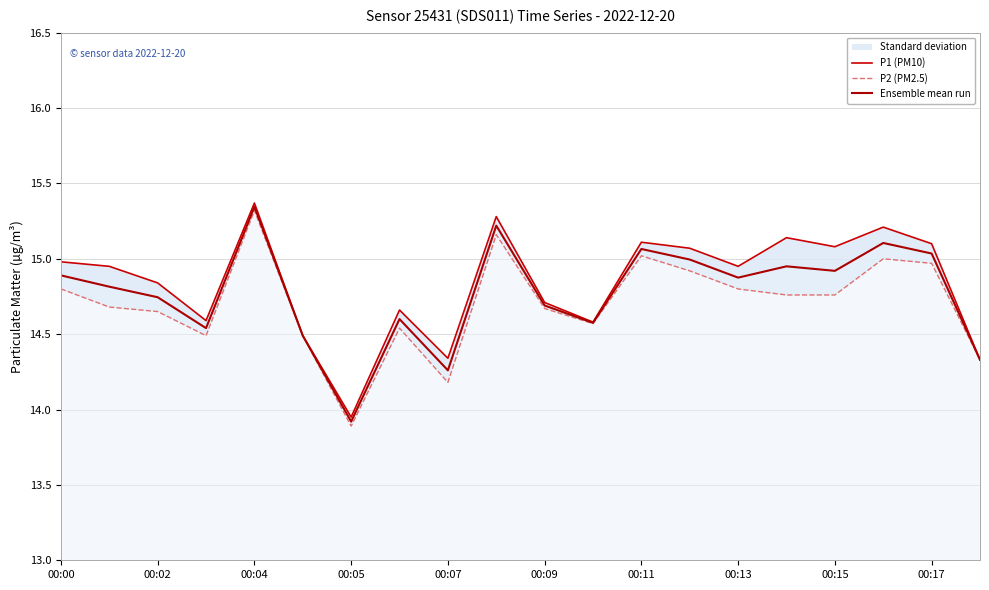

Where is Ensemble mean run nearest to the value 14?

00:05